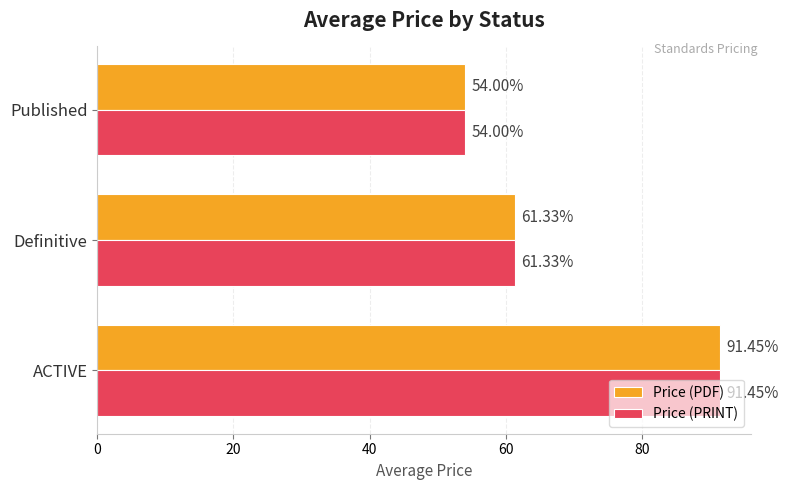

What is the average value of the Price (PDF) series?

68.9